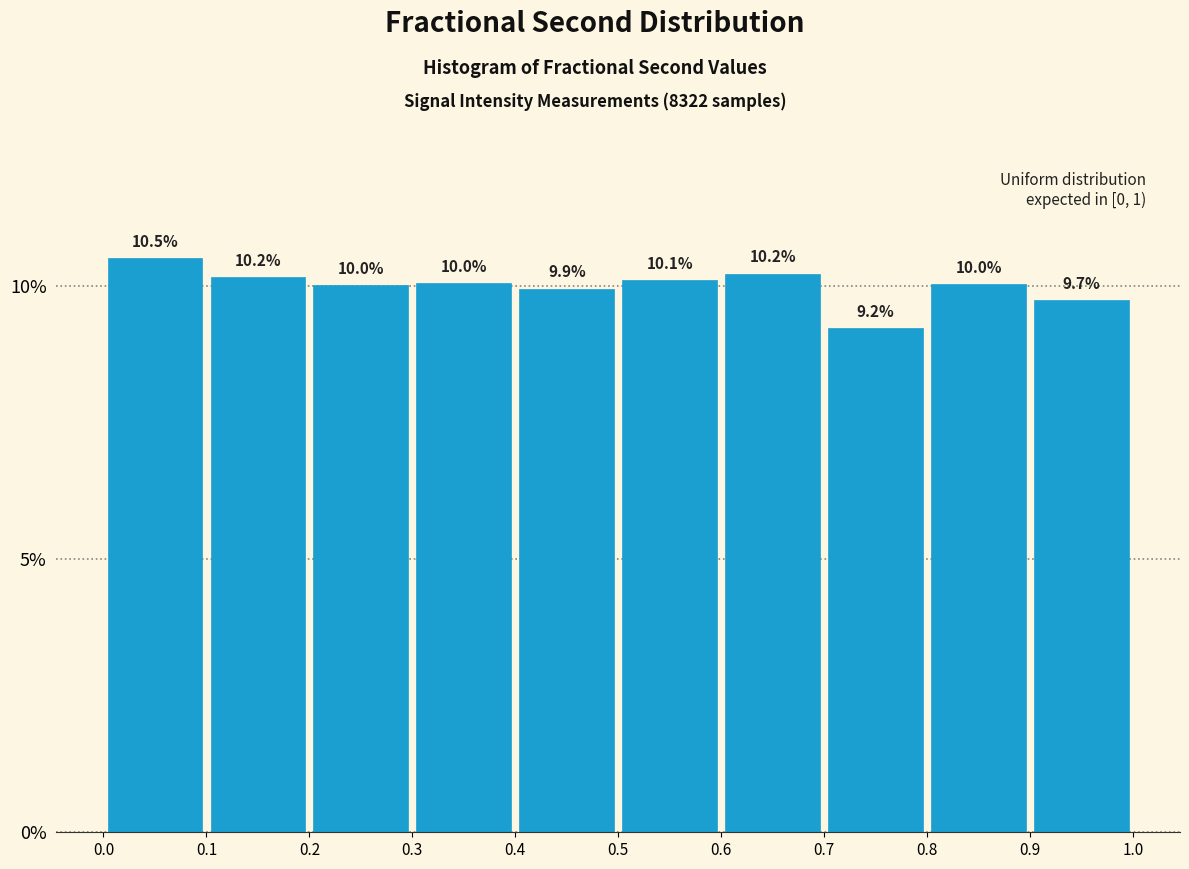

Which range on the x-axis has the tallest bar?

0.0 to 0.1